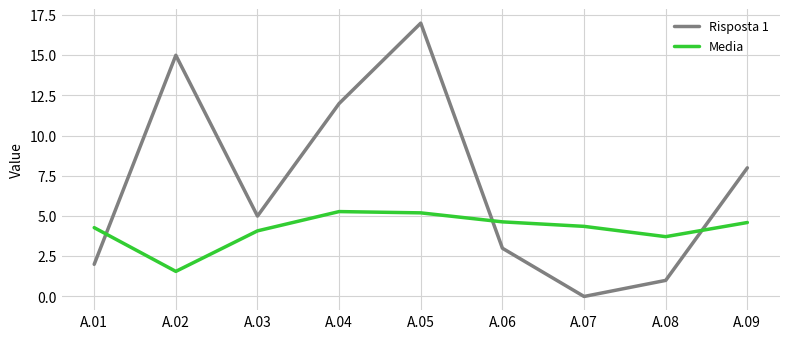

True or false: Risposta 1 has more than 1 interior local peaks.

True